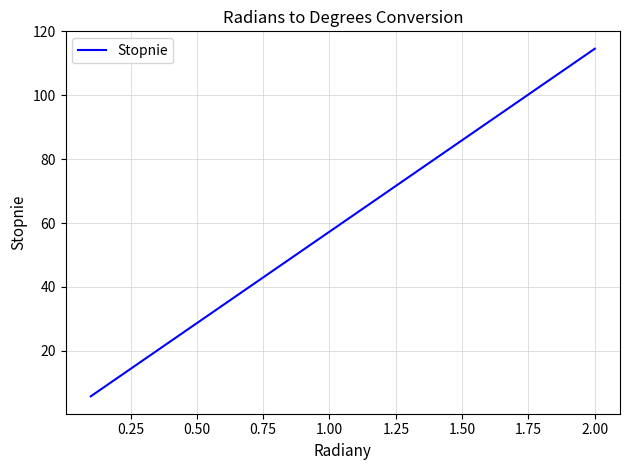

What is the difference between the maximum and minimum values?

108.9